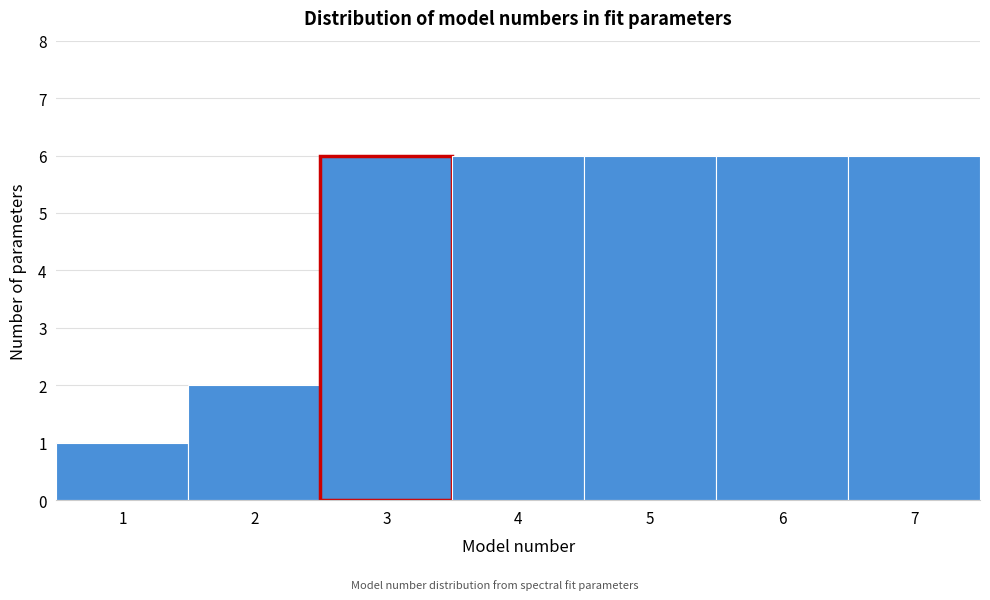

Reading left to right, list every bar in this chart as the range it spans on the x-axis followed by its height. The values are not printed on the chart, so give them approximately, as read against the axis.

0.5 to 1.5: 1
1.5 to 2.5: 2
2.5 to 3.5: 6
3.5 to 4.5: 6
4.5 to 5.5: 6
5.5 to 6.5: 6
6.5 to 7.5: 6